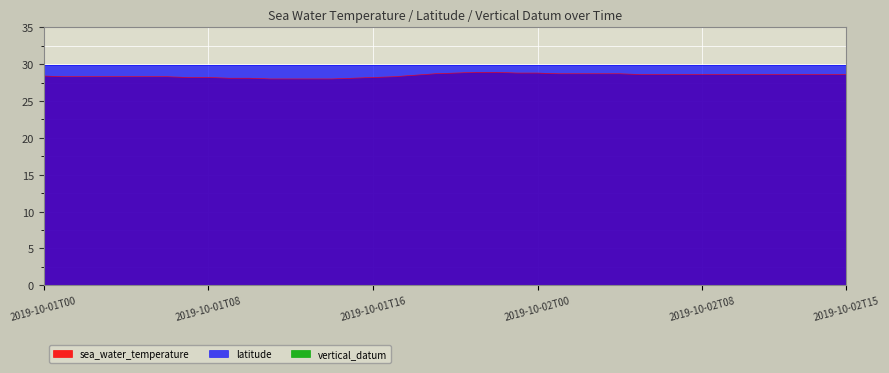

True or false: sea_water_temperature and vertical_datum cross at least once.

False